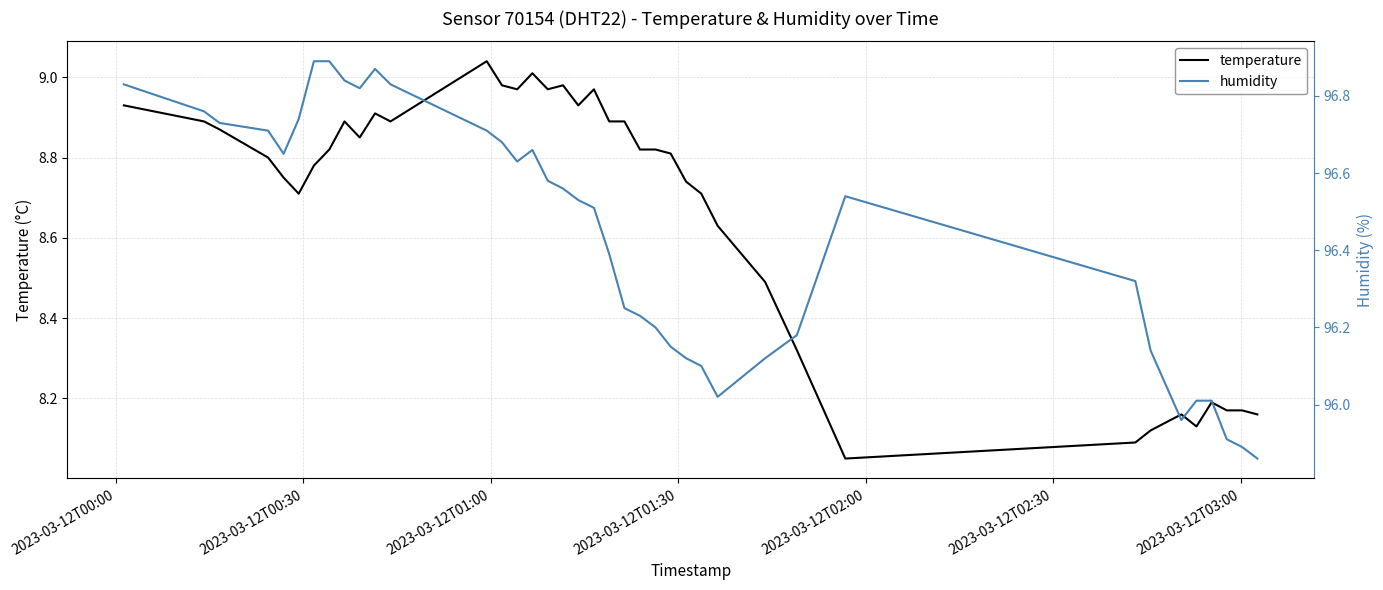

Is the value of humidity at 26 greater than the value of temperature at 13?

Yes